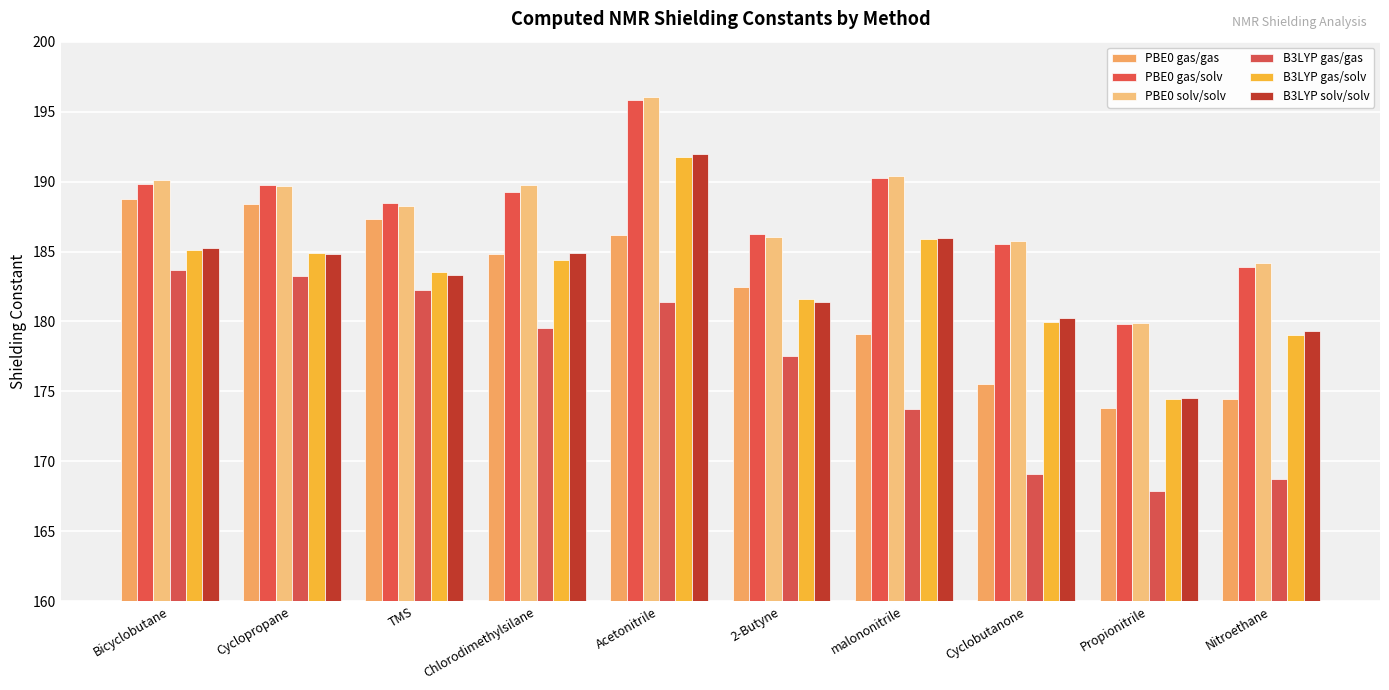

The value of PBE0 gas/solv at Chlorodimethylsilane is 189.3. True or false?

True